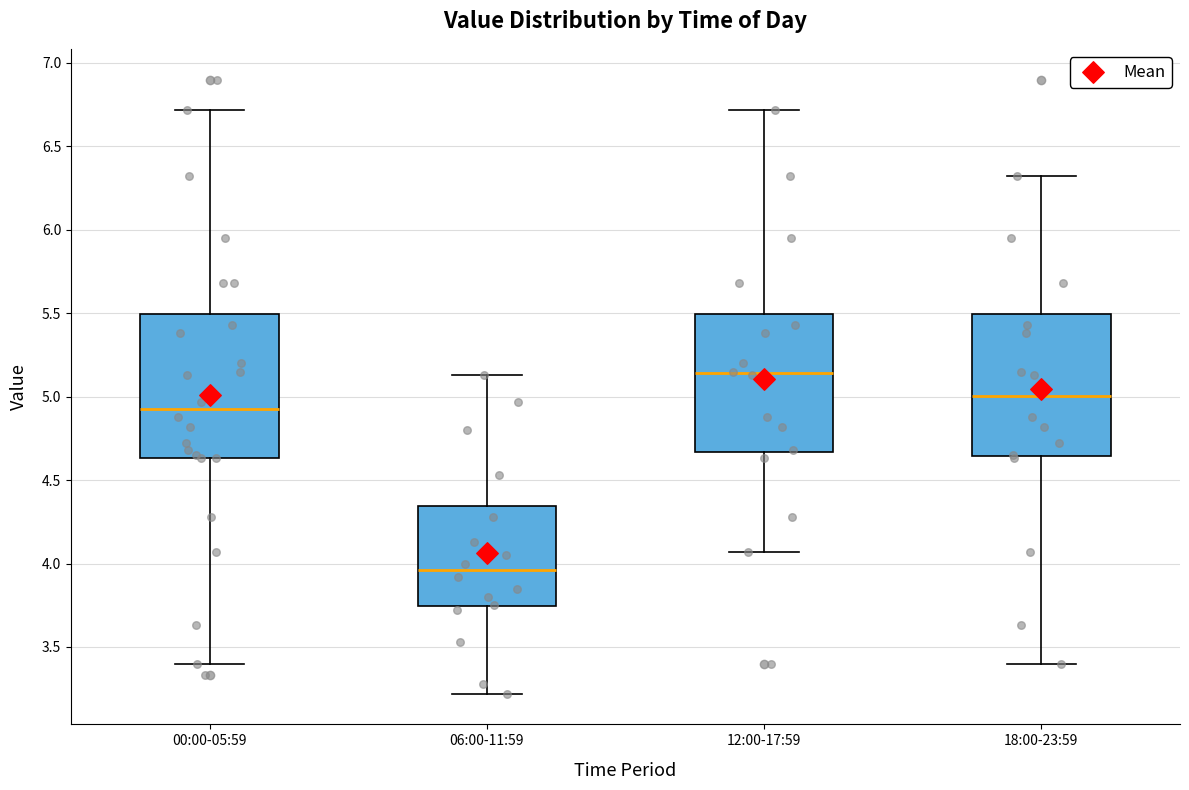

Reading left to right, transcribe this box plot: for each box, give where its median line is, the range the box spans, and where its two whiskers end, as read against the y-axis. The values are not printed on the chart, so give them approximately, as read against the axis.

00:00-05:59: median 4.95, box 4.65 to 5.50, whiskers 3.40 to 6.70
06:00-11:59: median 3.95, box 3.75 to 4.35, whiskers 3.20 to 5.15
12:00-17:59: median 5.15, box 4.65 to 5.50, whiskers 4.05 to 6.70
18:00-23:59: median 5.00, box 4.65 to 5.50, whiskers 3.40 to 6.30